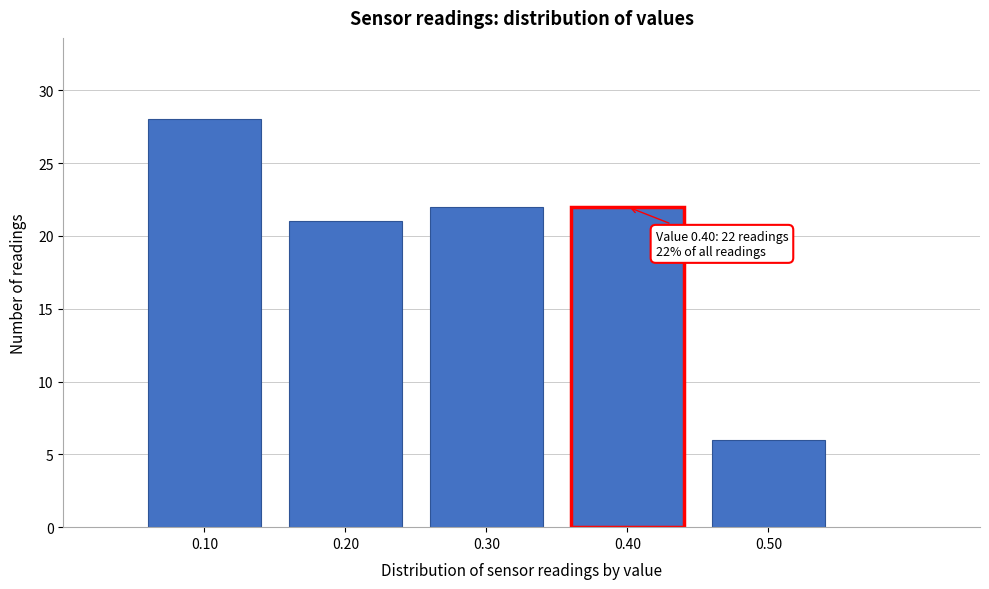

Reading left to right, transcribe all the data shown in this chart.

0.10=28	0.20=21	0.30=22	0.40=22	0.50=6